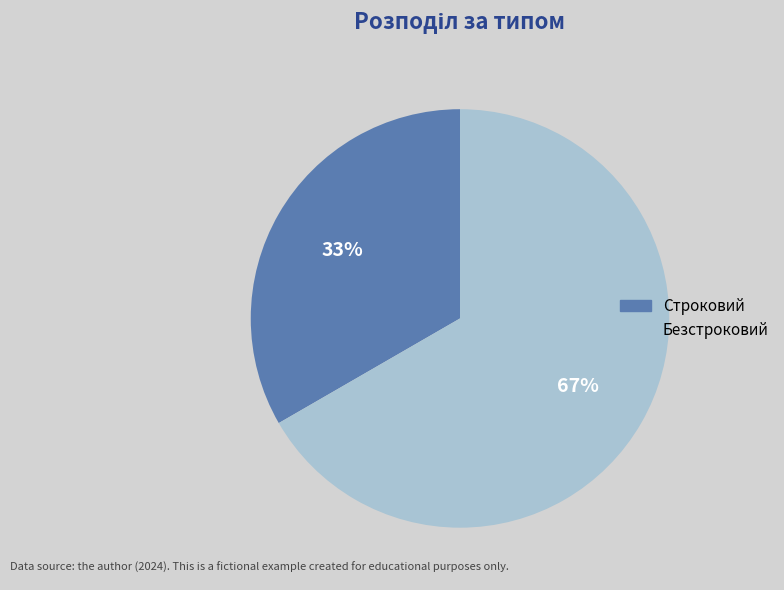

What percentage is the Безстроковий slice, to the nearest percent?

67%